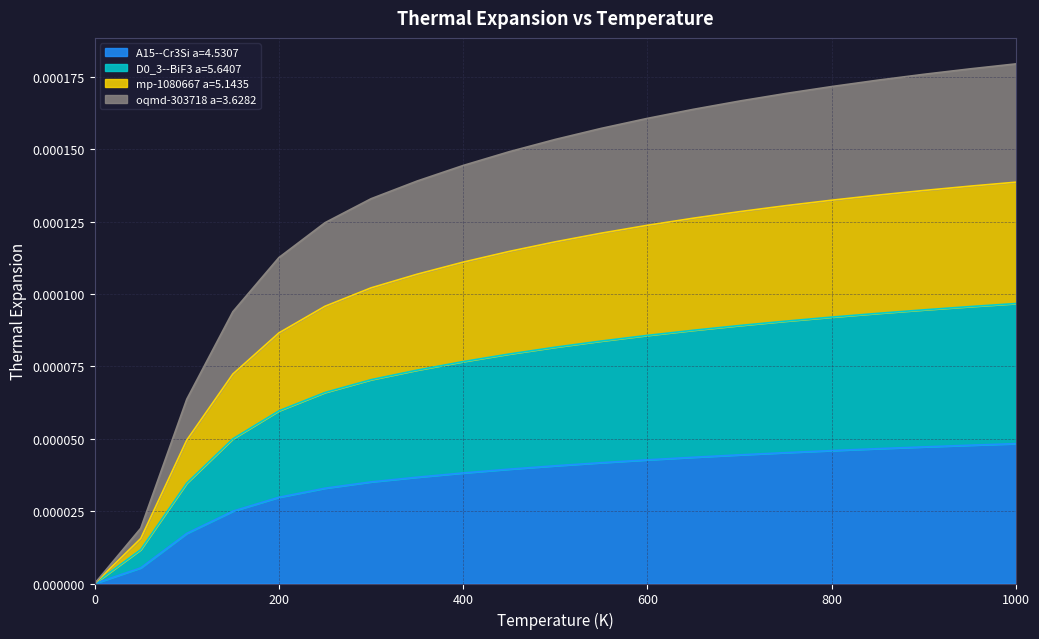

True or false: oqmd-303718 a=3.6282 and D0_3--BiF3 a=5.6407 cross at least once.

False